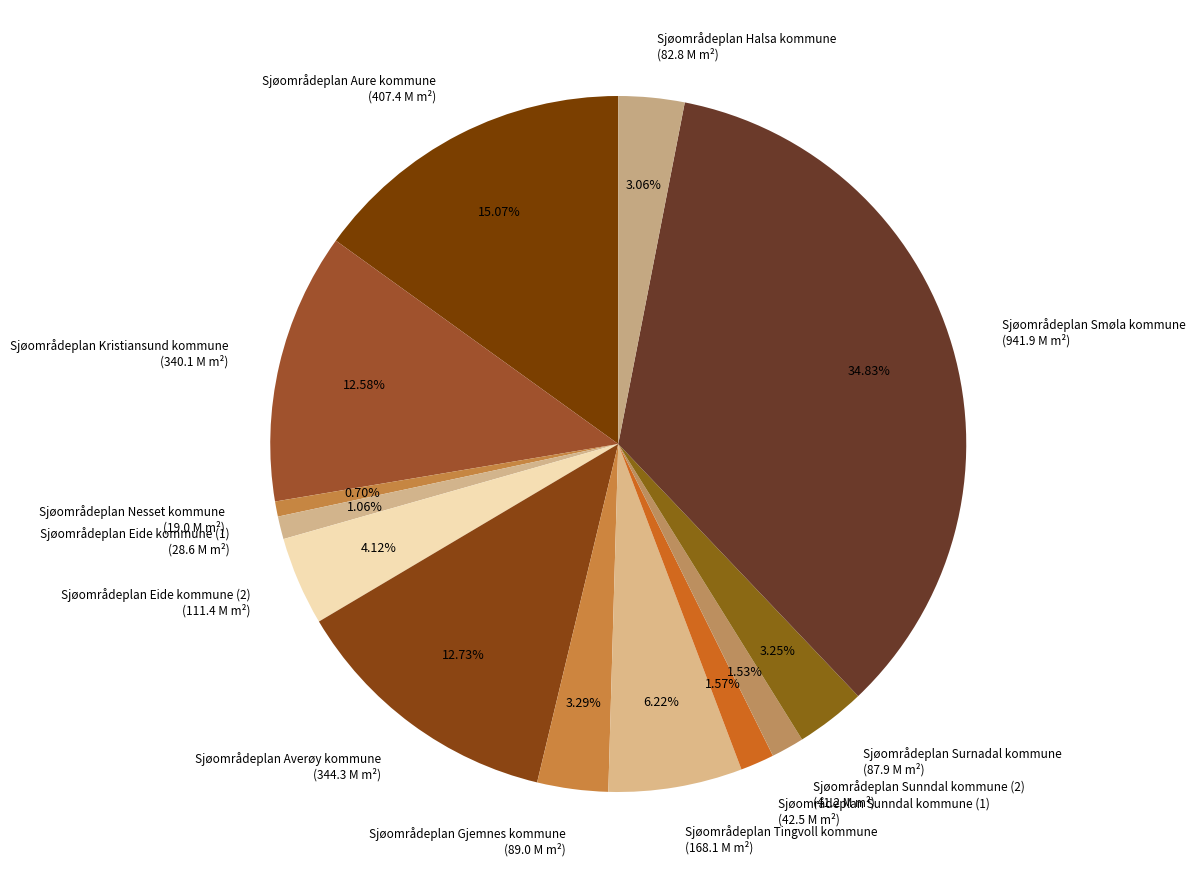

Do Sjøområdeplan Surnadal kommune (87.9 M m²) and Sjøområdeplan Nesset kommune (19.0 M m²) together represent more than half of the pie?

No